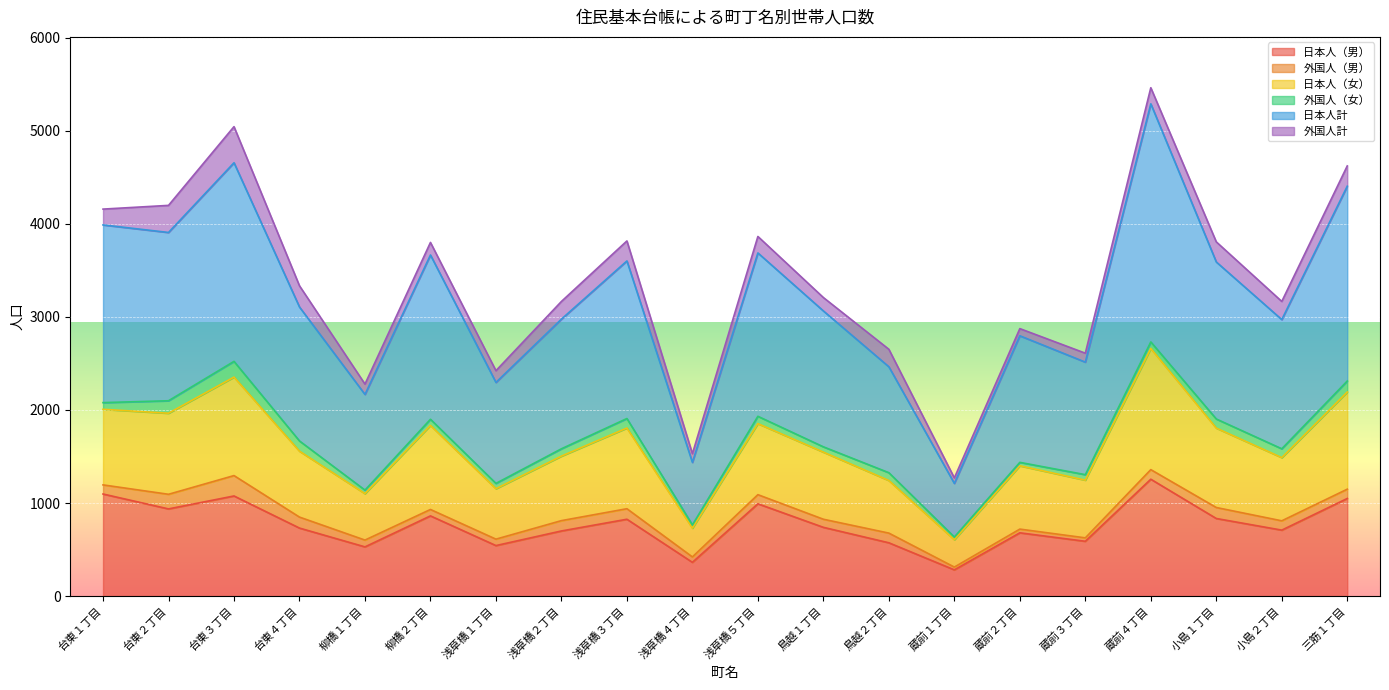

What is the highest value of the 日本人（男） series?

1256